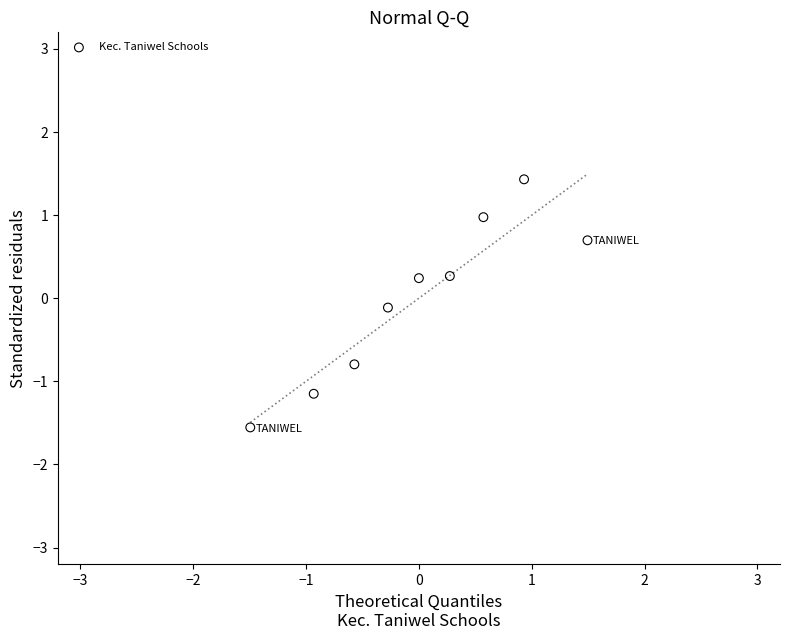

What is the range of Y values (max minus min)?

3.0